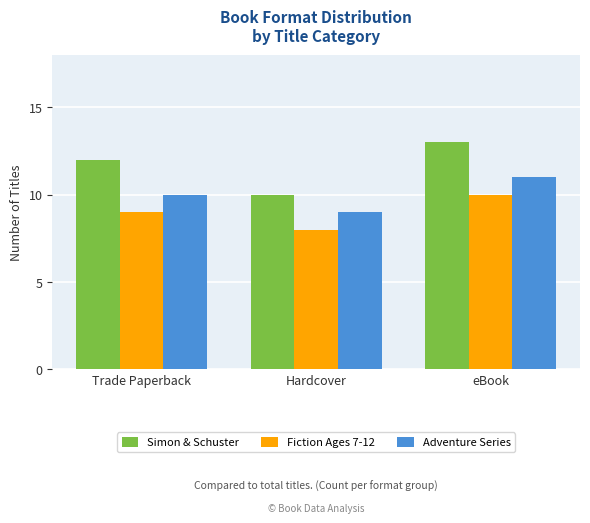

The value of Adventure Series at eBook is 17. True or false?

False